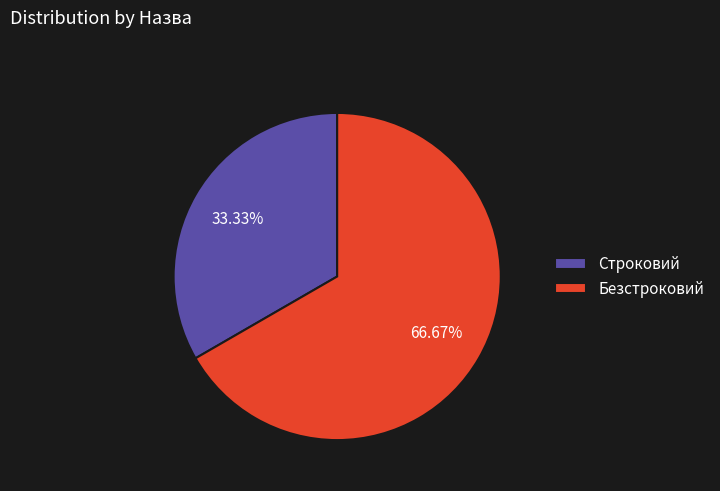

Is there a majority slice in this chart?

Yes